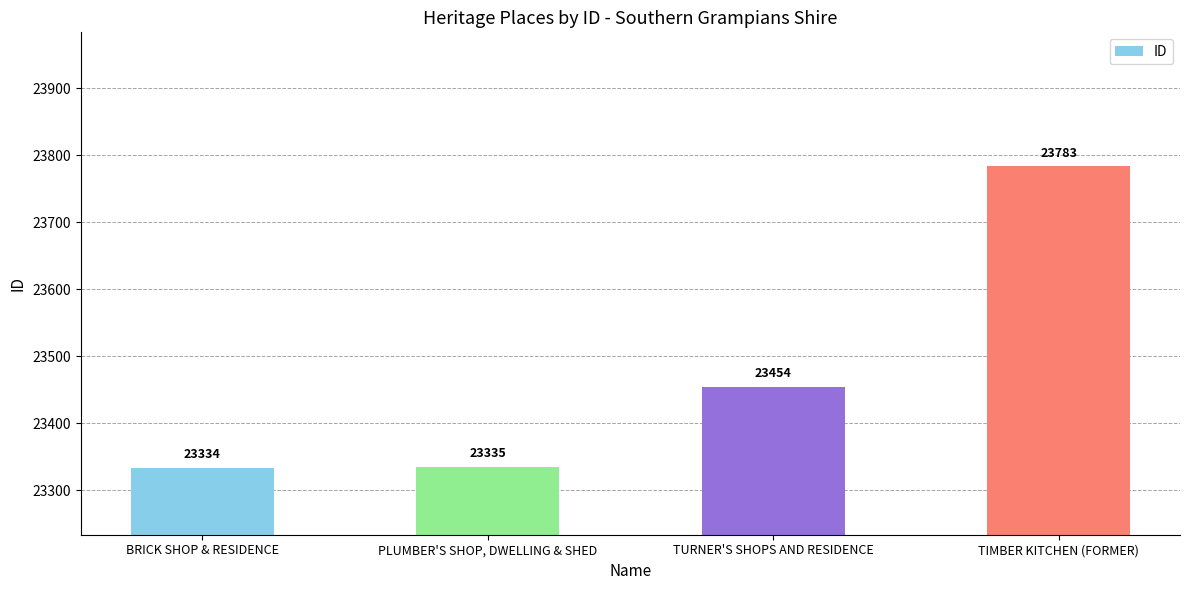

Reading left to right, list all the values displayed in this chart.

23334	23335	23454	23783